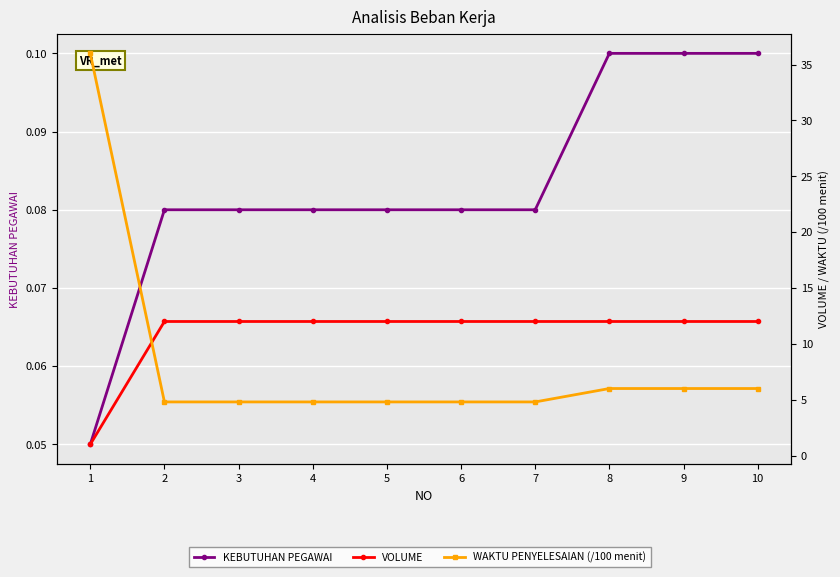

The value of KEBUTUHAN PEGAWAI at 5 is 0.0. True or false?

False